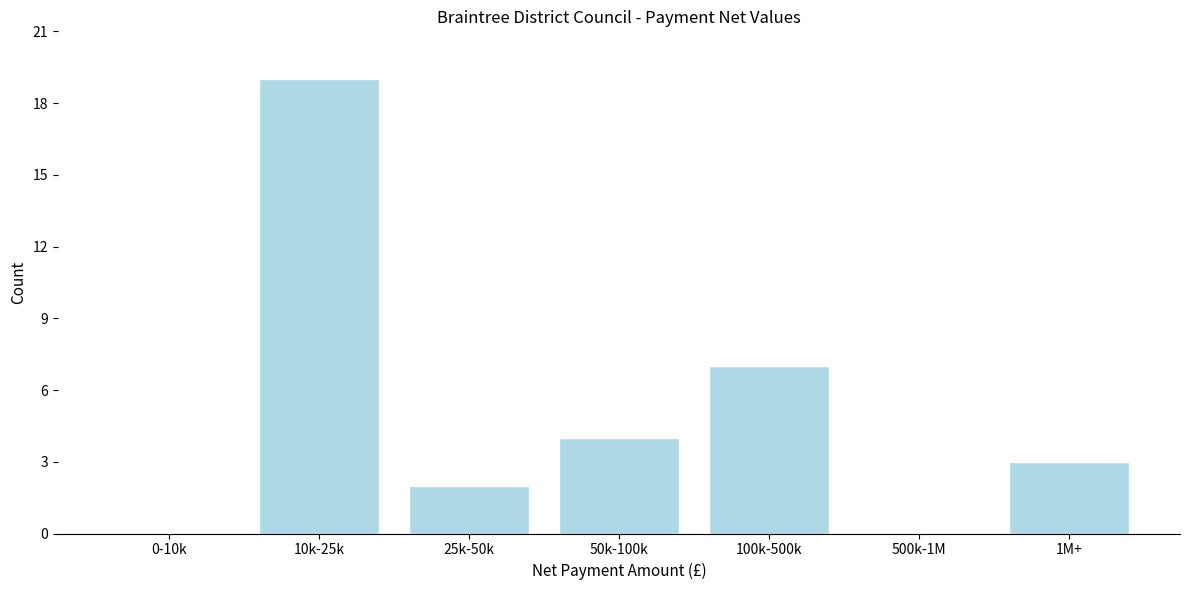

Reading left to right, extract all data points from this chart.

0-10k=0	10k-25k=19	25k-50k=2	50k-100k=4	100k-500k=7	500k-1M=0	1M+=3